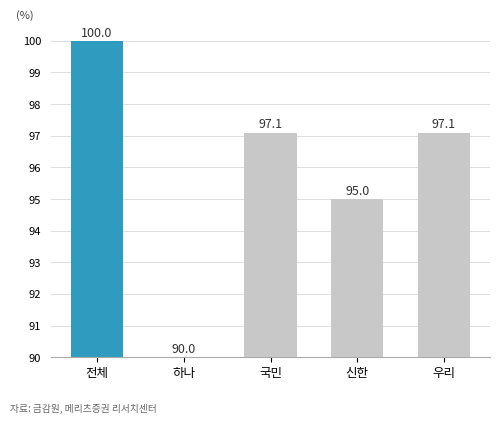

The value at 신한 is 142.9. True or false?

False